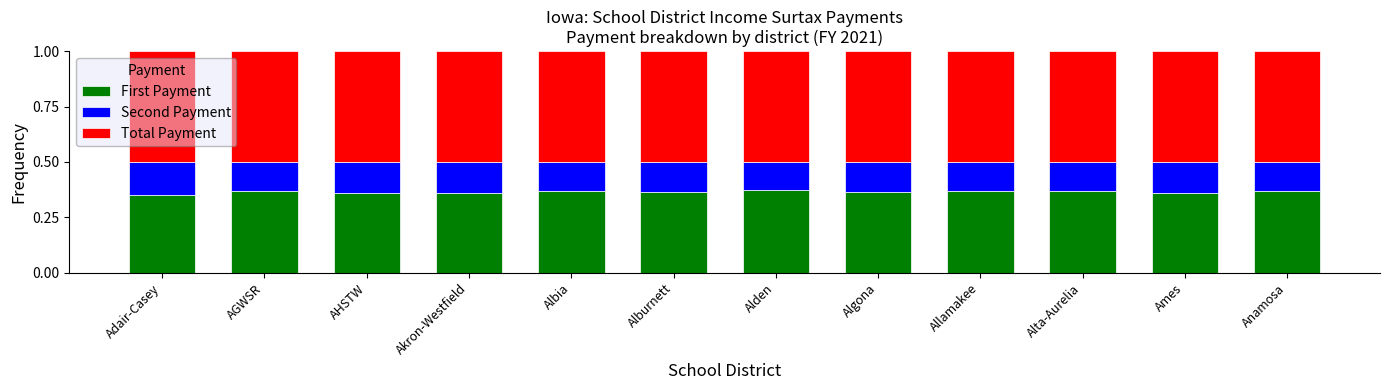

What is the sum of all First Payment values?

4.4